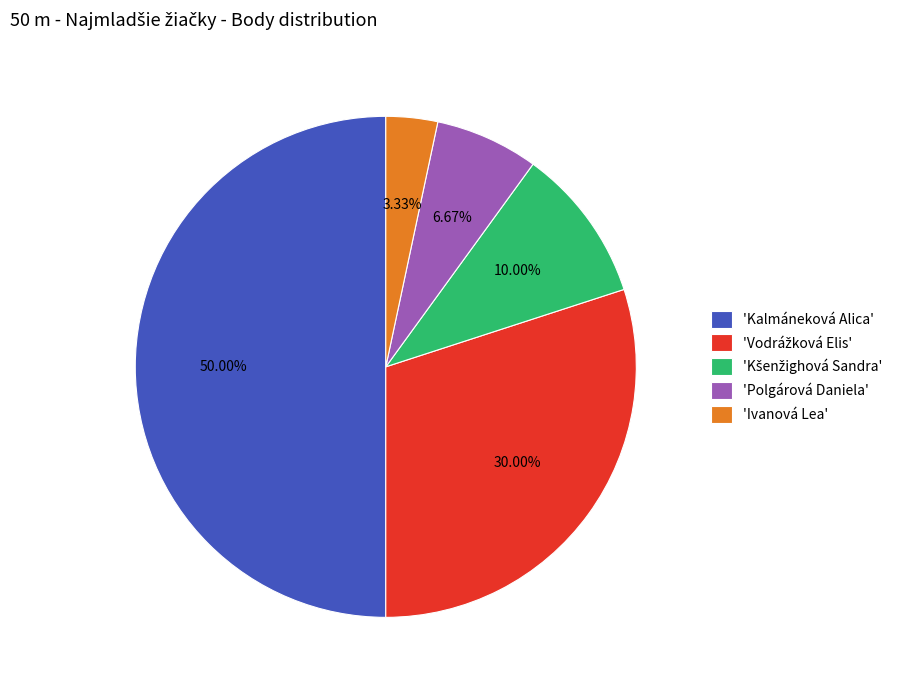

Between 'Ivanová Lea' and 'Kalmáneková Alica', which is larger?

'Kalmáneková Alica'